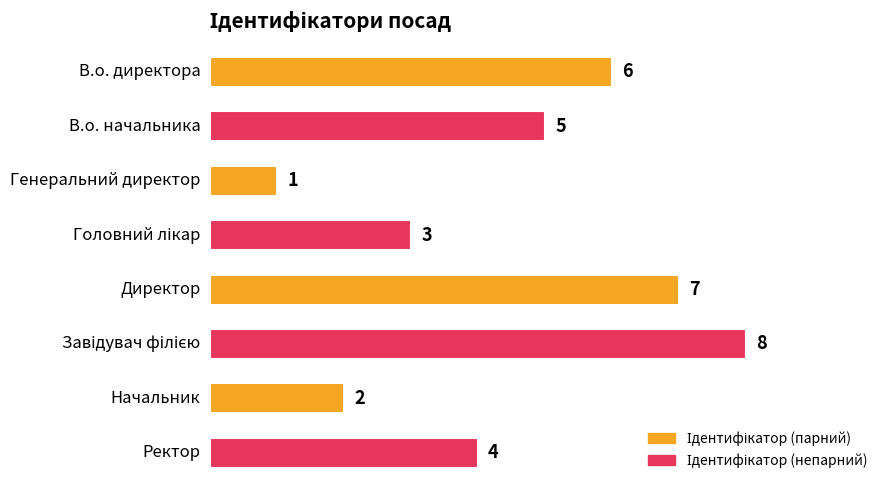

Reading bottom to top, extract all data points from this chart.

4	2	8	7	3	1	5	6